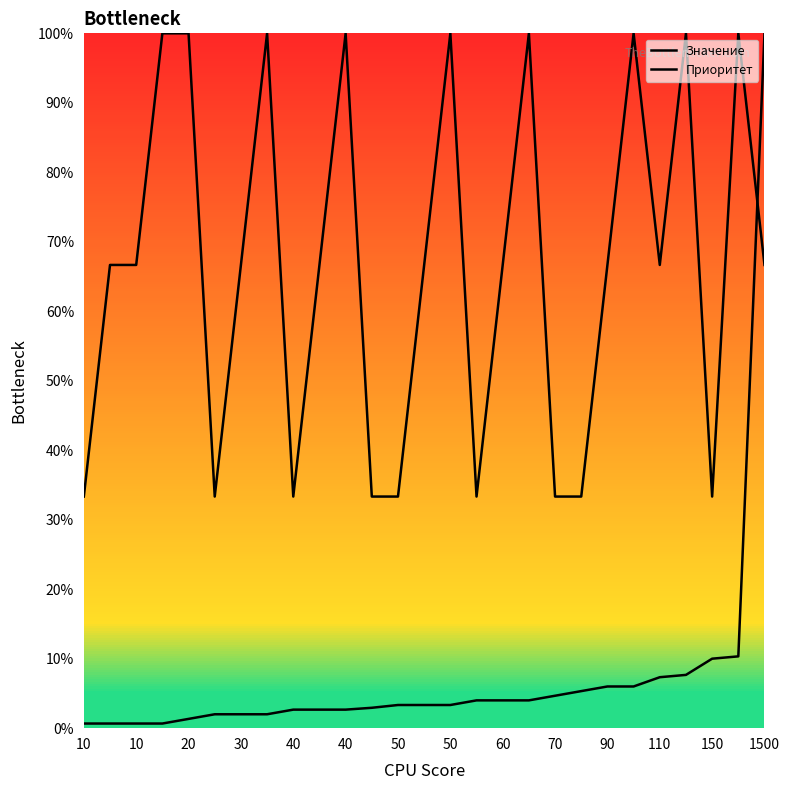

Which series has the largest total across all categories?

Приоритет